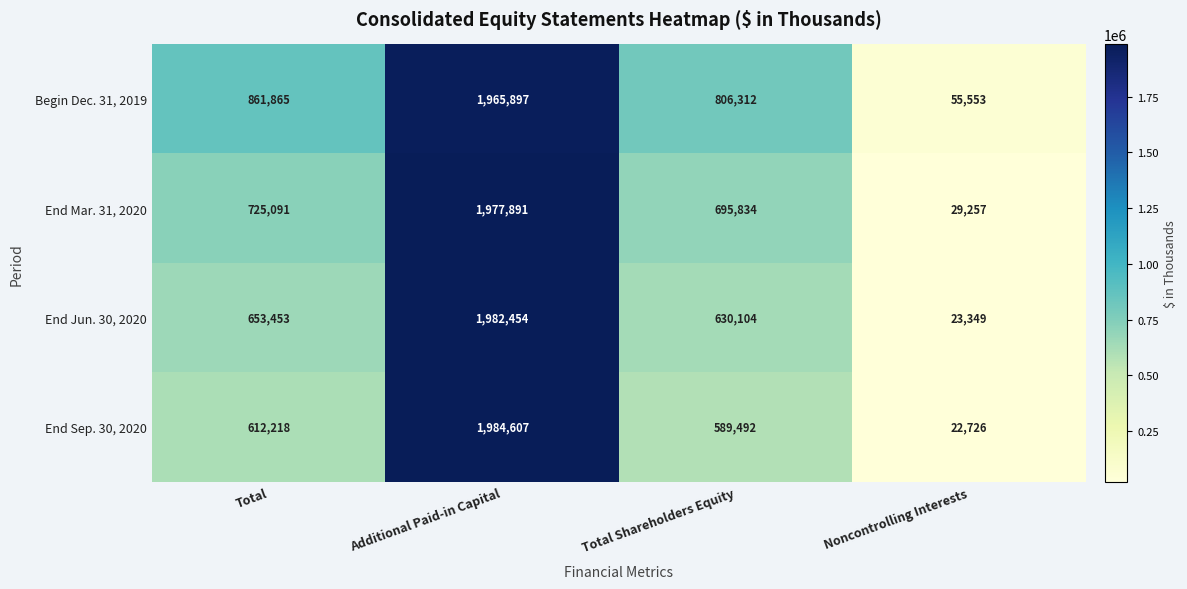

Reading left to right, transcribe all the data shown in this chart.

Begin Dec. 31, 2019: 861865	1965897	806312	55553
End Mar. 31, 2020: 725091	1977891	695834	29257
End Jun. 30, 2020: 653453	1982454	630104	23349
End Sep. 30, 2020: 612218	1984607	589492	22726